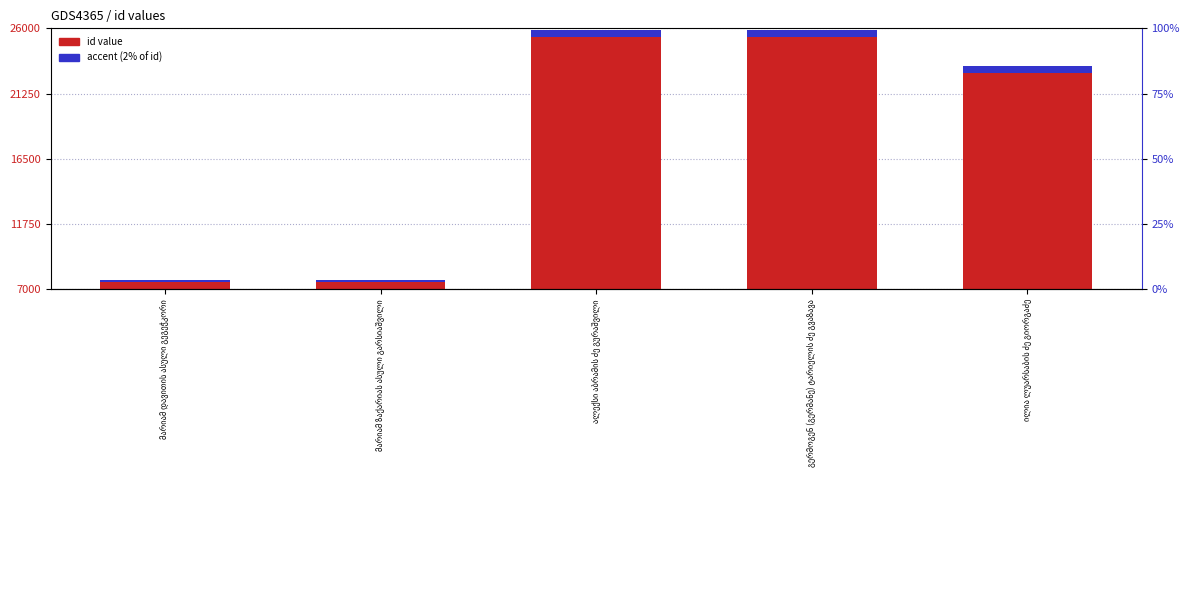

Is the value of accent (2% of id) at მარიამ ზაქარიას ასული გარსიაშვილი greater than the value of id value at გერმოგენ (გერმანე) ტარიელის ძე გვაზავა?

No